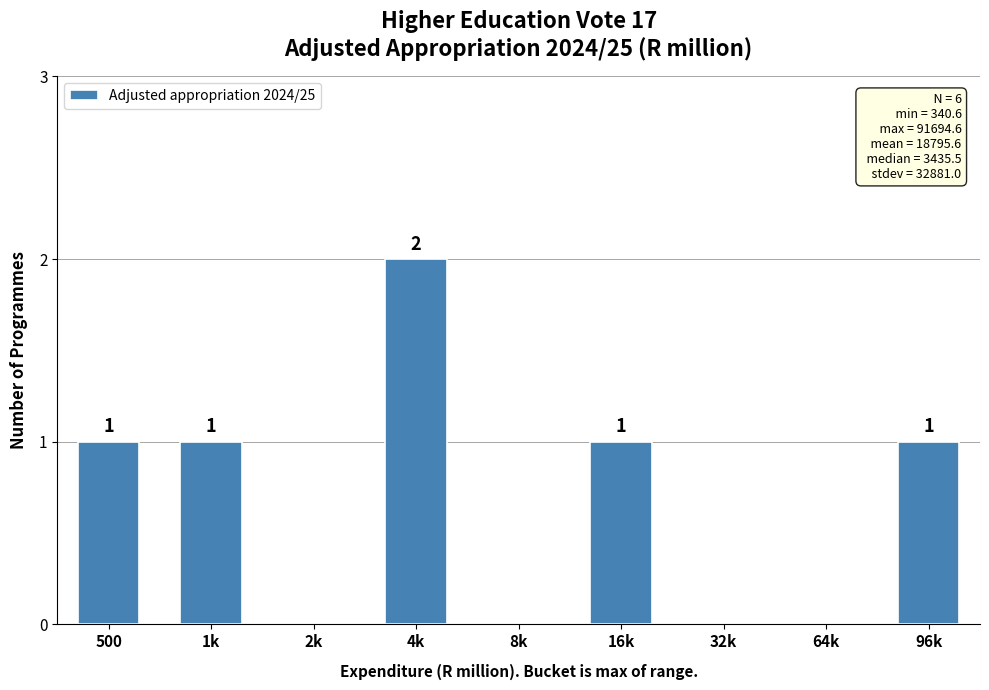

Reading left to right, what are all the values shown in this chart?

500=1	1k=1	2k=0	4k=2	8k=0	16k=1	32k=0	64k=0	96k=1